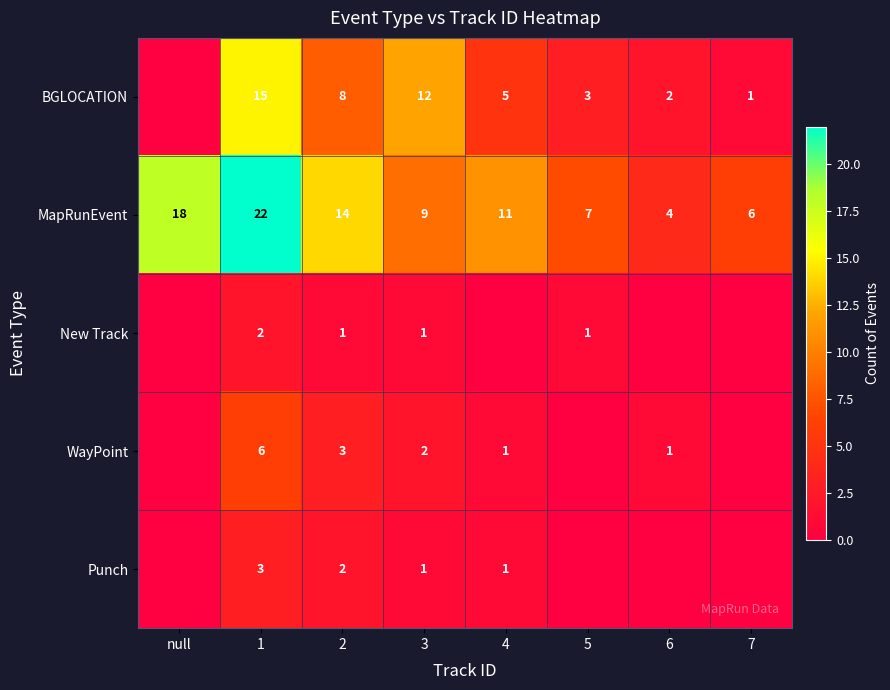

Read the MapRunEvent value at 5, to the nearest 5.

5